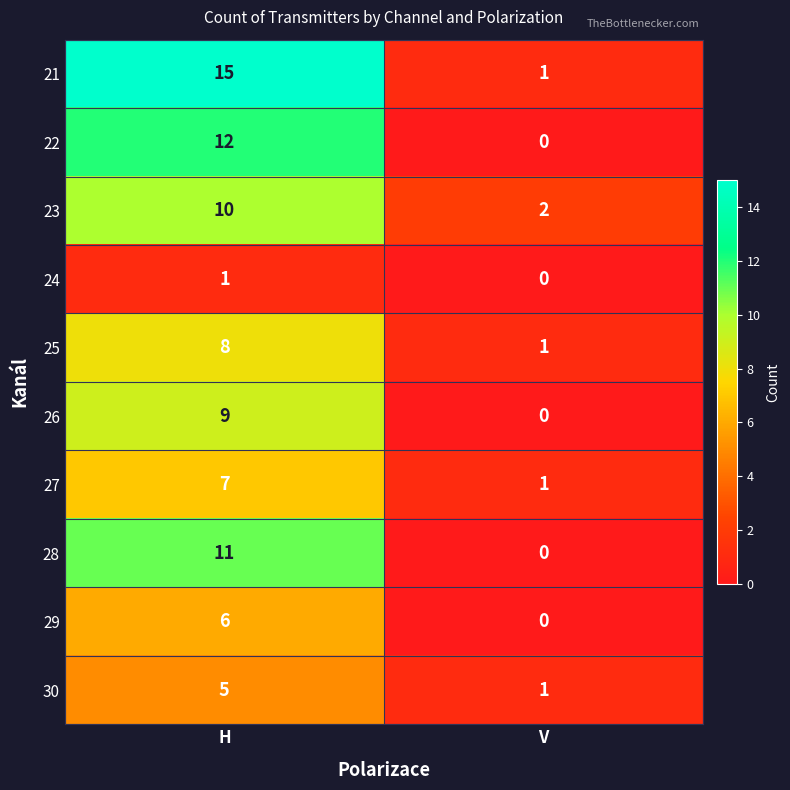

What is the sum of all 30 values?

6